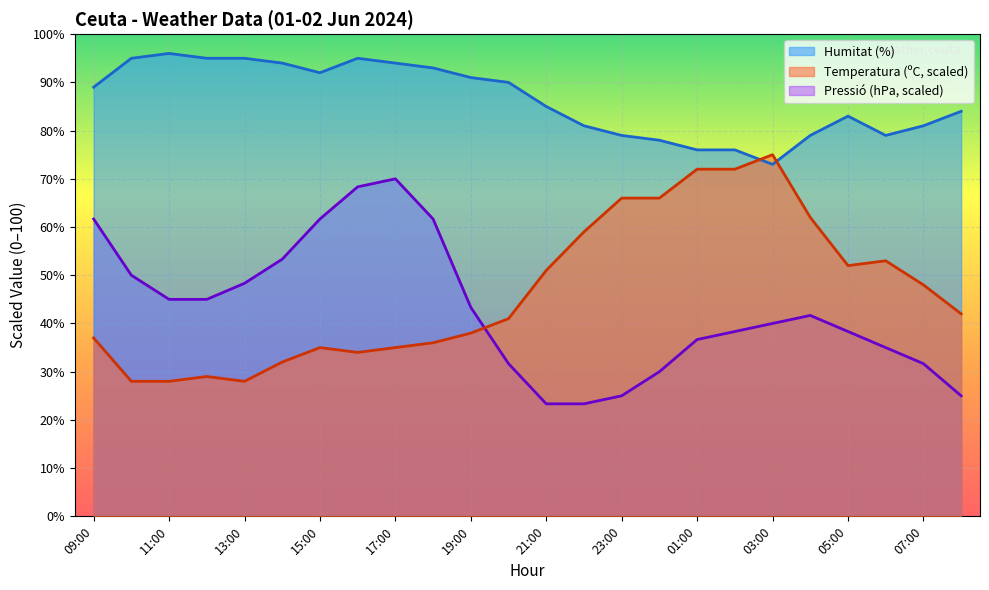

What is the sum of the Pressió (hPa) values at 17:00 and 15:00?

131.7